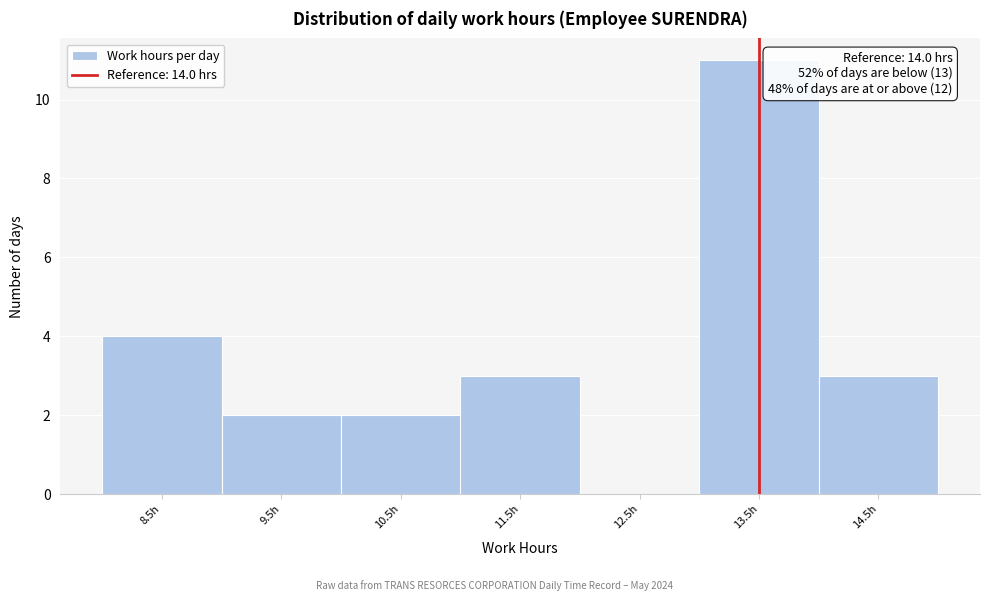

Reading left to right, extract all data points from this chart.

8.5h=4	9.5h=2	10.5h=2	11.5h=3	12.5h=0	13.5h=11	14.5h=3